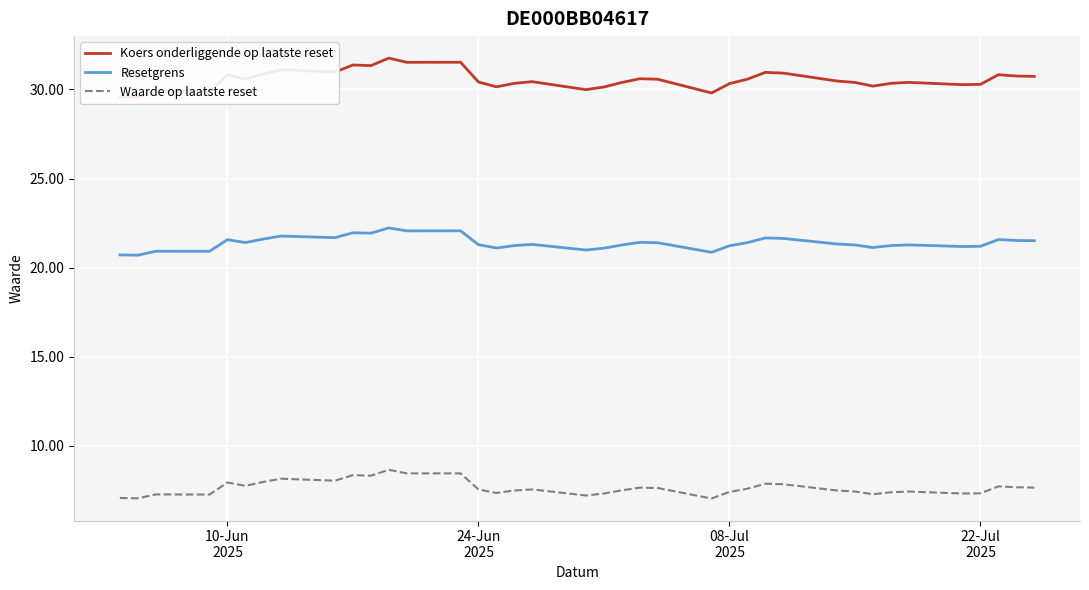

What is the maximum value for Waarde op laatste reset?

8.7